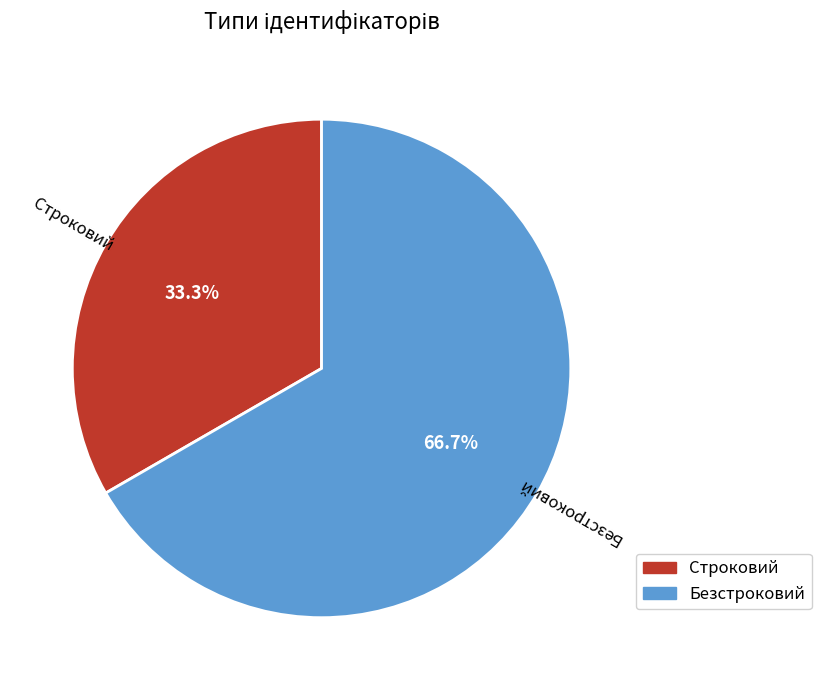

To the nearest percent, what is the difference between the Строковий and Безстроковий slice percentages?

33%